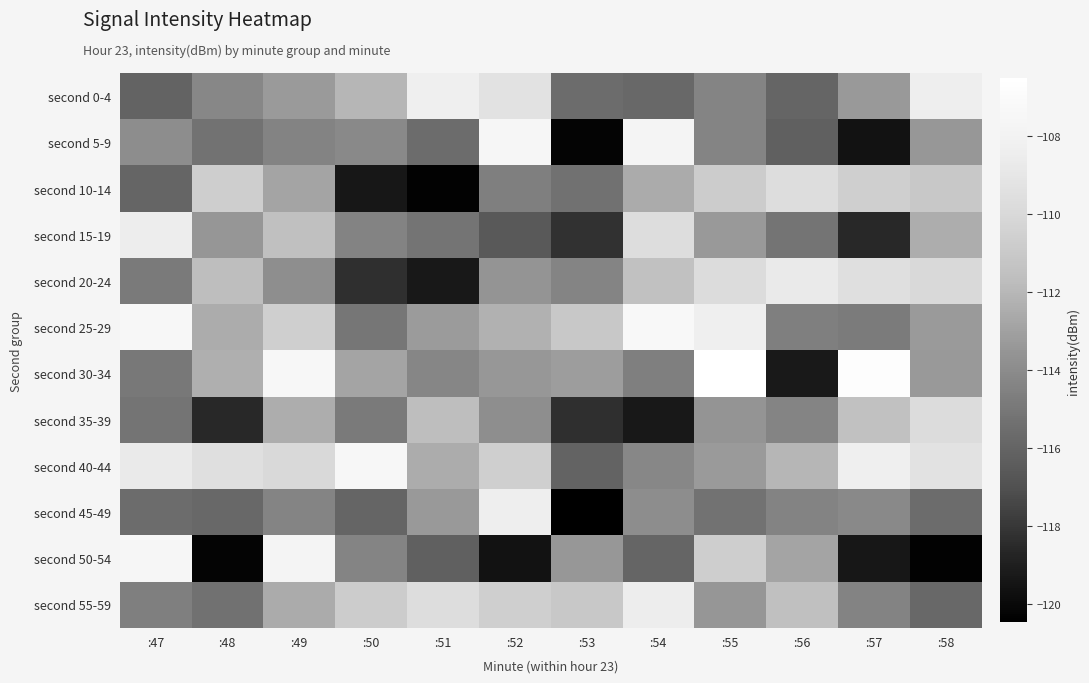

Reading right to left, extract all data points from this chart.

second 0-4: :58=-108.4	:57=-113.3	:56=-115.9	:55=-114.3	:54=-115.8	:53=-115.6	:52=-109.3	:51=-108.3	:50=-112.1	:49=-113.3	:48=-114.2	:47=-116.0
second 5-9: :58=-113.4	:57=-119.6	:56=-116.2	:55=-114.3	:54=-107.7	:53=-120.2	:52=-107.5	:51=-115.6	:50=-114.1	:49=-114.4	:48=-115.3	:47=-113.9
second 10-14: :58=-111.0	:57=-110.6	:56=-109.7	:55=-110.8	:54=-112.5	:53=-115.3	:52=-114.6	:51=-120.3	:50=-119.3	:49=-112.9	:48=-110.7	:47=-115.9
second 15-19: :58=-112.4	:57=-118.6	:56=-115.2	:55=-113.3	:54=-109.7	:53=-118.2	:52=-116.6	:51=-115.1	:50=-114.4	:49=-111.6	:48=-113.5	:47=-108.4
second 20-24: :58=-110.0	:57=-109.6	:56=-108.7	:55=-109.8	:54=-111.5	:53=-114.3	:52=-113.6	:51=-119.3	:50=-118.3	:49=-113.9	:48=-111.7	:47=-114.9
second 25-29: :58=-113.3	:57=-114.8	:56=-114.6	:55=-108.3	:54=-107.3	:53=-111.1	:52=-112.3	:51=-113.2	:50=-115.0	:49=-110.6	:48=-112.5	:47=-107.4
second 30-34: :58=-113.3	:57=-106.7	:56=-119.2	:55=-106.5	:54=-114.6	:53=-113.1	:52=-113.4	:51=-114.3	:50=-112.9	:49=-107.4	:48=-112.3	:47=-114.9
second 35-39: :58=-109.8	:57=-111.5	:56=-114.3	:55=-113.6	:54=-119.3	:53=-118.3	:52=-113.9	:51=-111.7	:50=-114.9	:49=-112.4	:48=-118.6	:47=-115.2
second 40-44: :58=-109.3	:57=-108.3	:56=-112.1	:55=-113.3	:54=-114.2	:53=-116.0	:52=-110.6	:51=-112.5	:50=-107.4	:49=-110.0	:48=-109.6	:47=-108.7
second 45-49: :58=-115.6	:57=-114.1	:56=-114.4	:55=-115.3	:54=-113.9	:53=-120.5	:52=-108.4	:51=-113.3	:50=-115.9	:49=-114.3	:48=-115.8	:47=-115.6
second 50-54: :58=-120.3	:57=-119.3	:56=-112.9	:55=-110.7	:54=-115.9	:53=-113.4	:52=-119.6	:51=-116.2	:50=-114.3	:49=-107.7	:48=-120.2	:47=-107.5
second 55-59: :58=-115.8	:57=-114.4	:56=-111.6	:55=-113.5	:54=-108.4	:53=-111.0	:52=-110.6	:51=-109.7	:50=-110.8	:49=-112.5	:48=-115.3	:47=-114.6